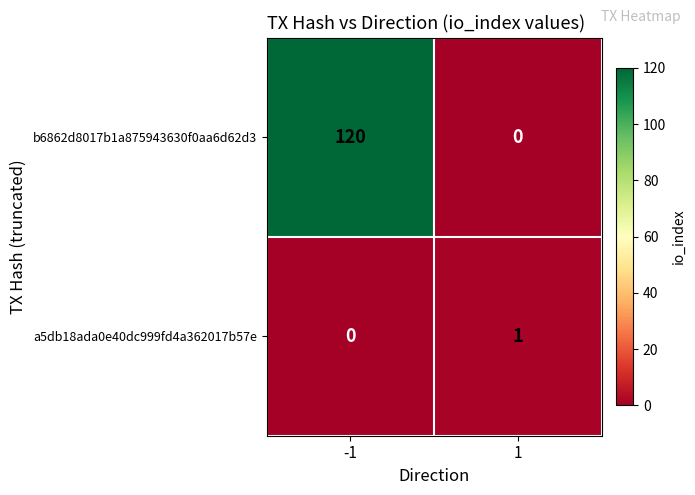

Rank the series by their average value, from lowest to highest.

a5db18ada0e40dc999fd4a362017b57e, b6862d8017b1a875943630f0aa6d62d3